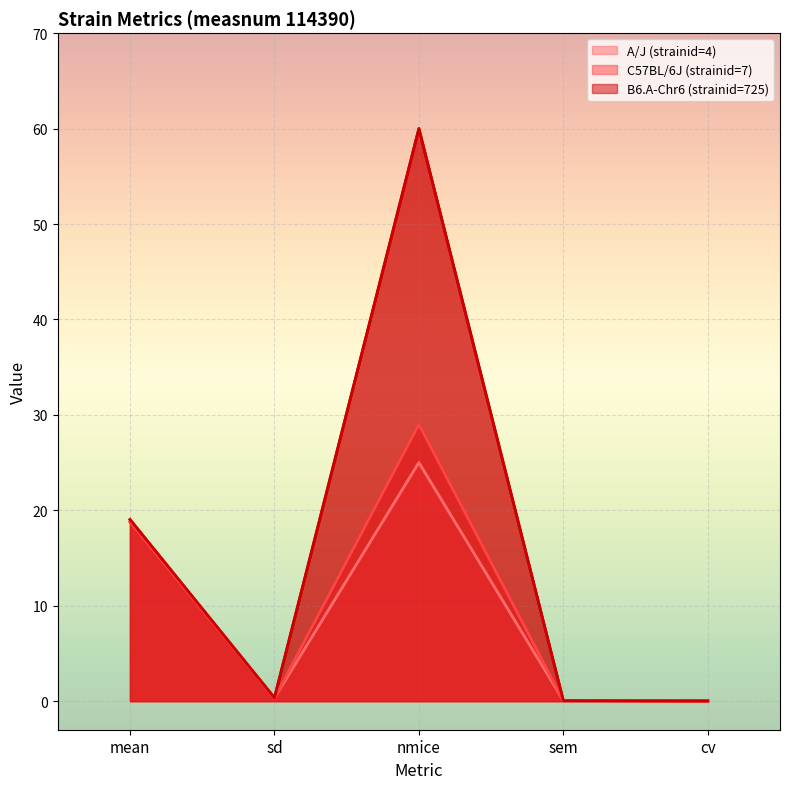

What is the label of the 1st point from the left?

mean